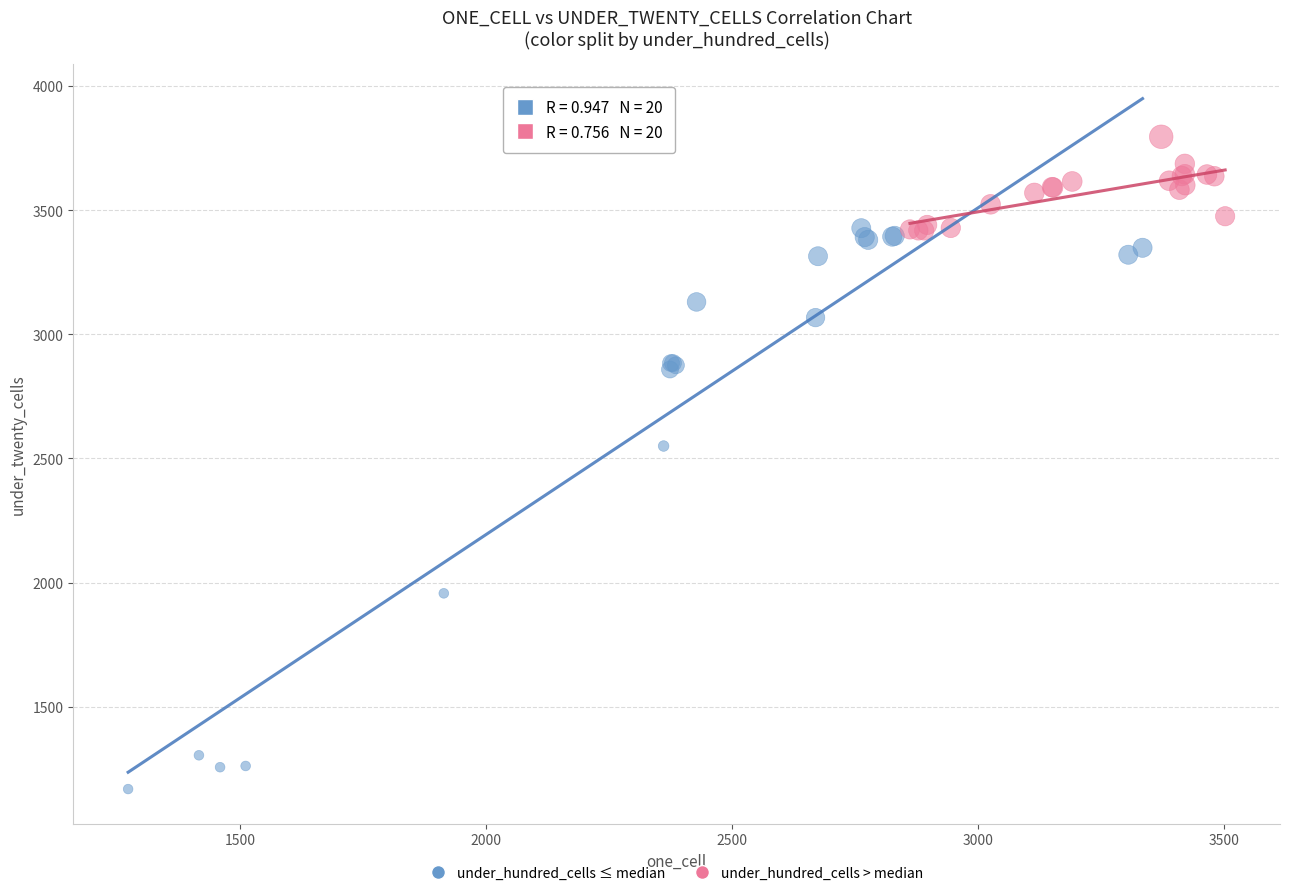

What are all the series names shown in the legend?

under_hundred_cells ≤ median, under_hundred_cells > median